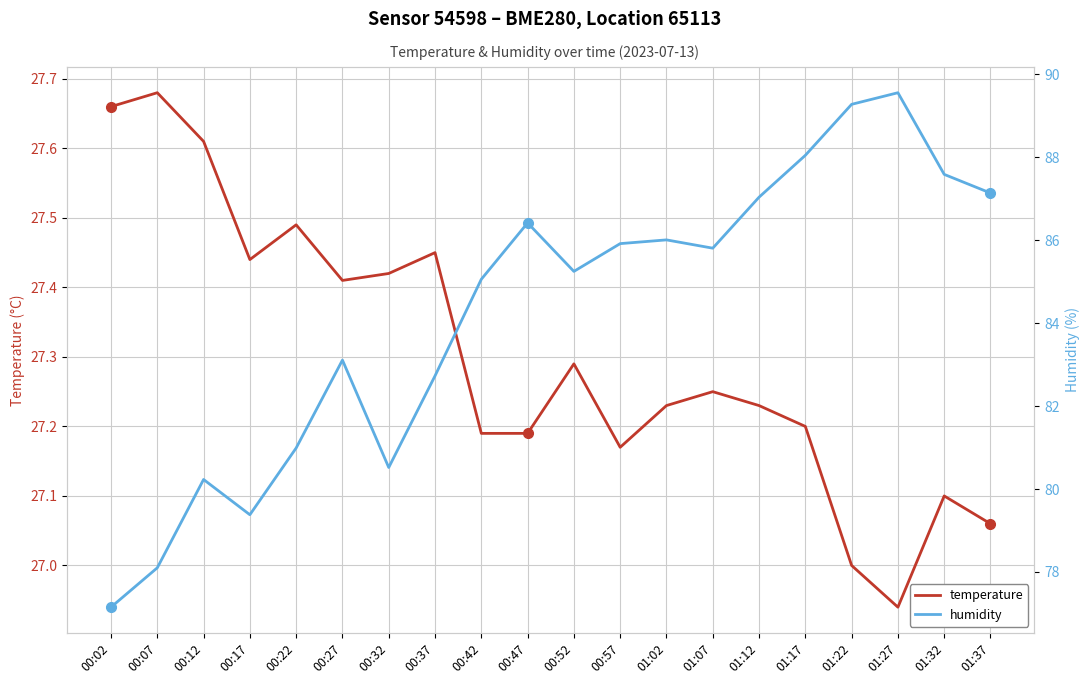

True or false: humidity and temperature intersect in this chart.

False